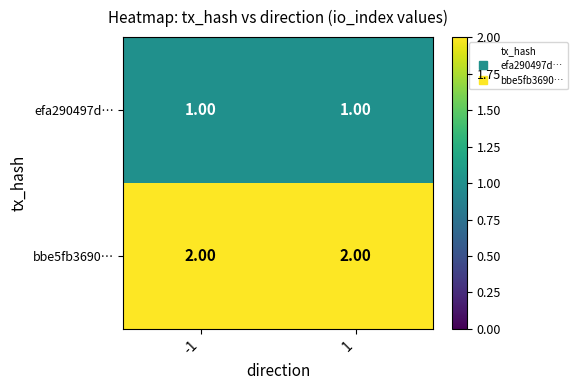

Which series has the largest total across all categories?

bbe5fb3690…